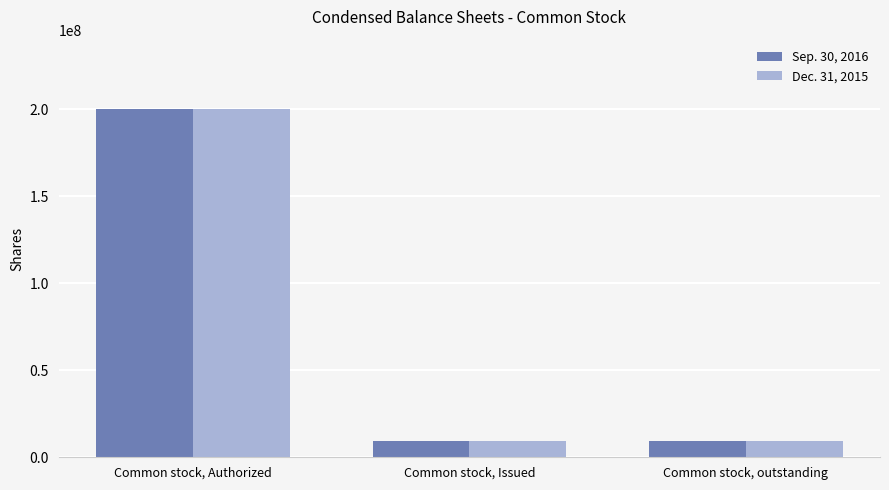

Are the bars horizontal?

No